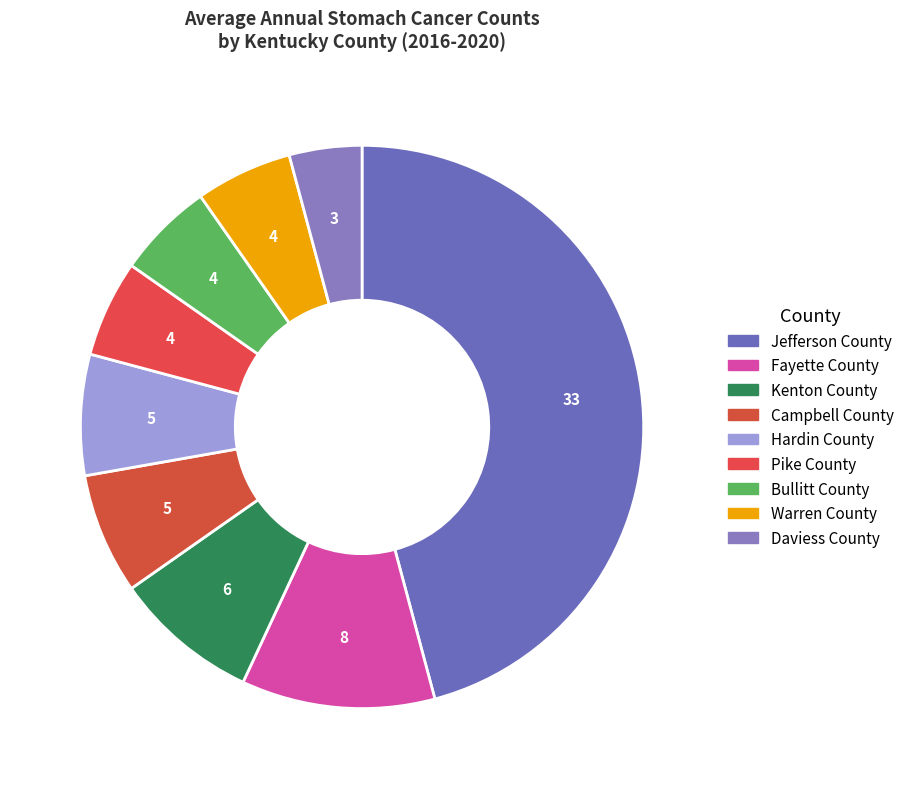

How many slices are in this pie chart?

9